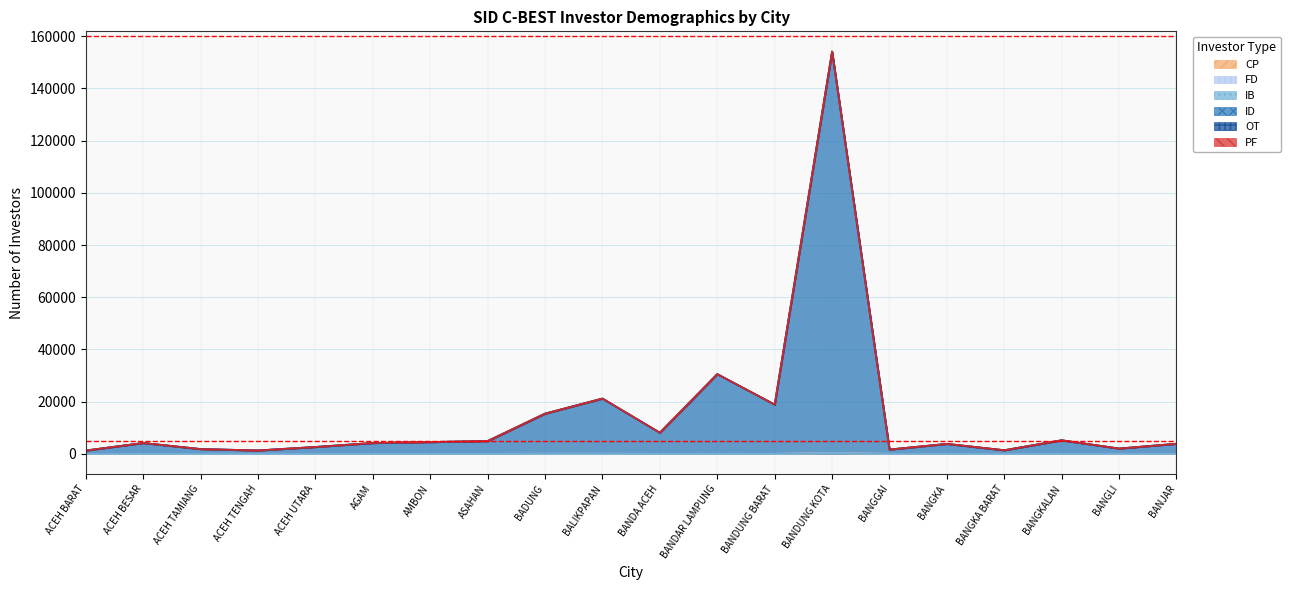

Is the value of ID at ACEH TAMIANG greater than the value of PF at ASAHAN?

Yes